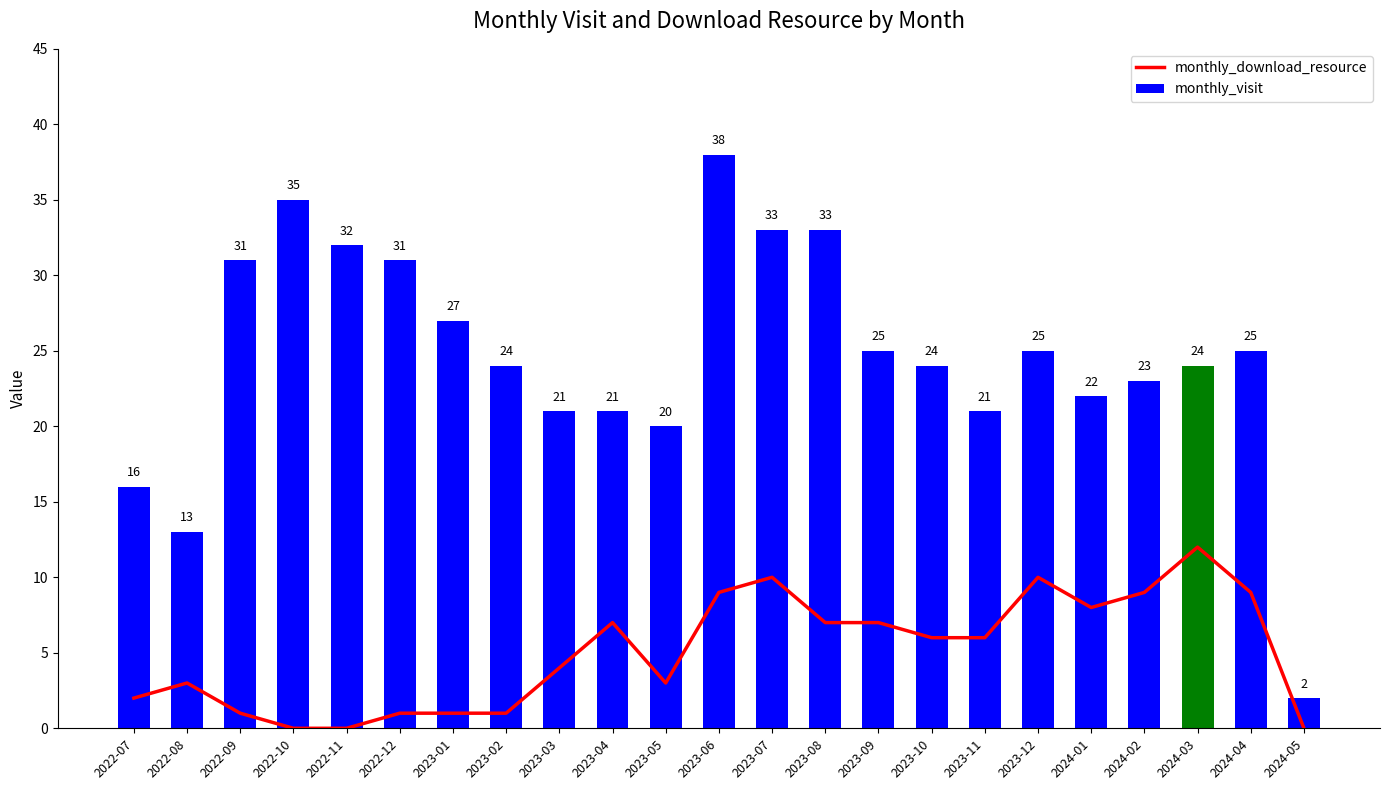

At which category is the sum across all series the highest?

2023-06